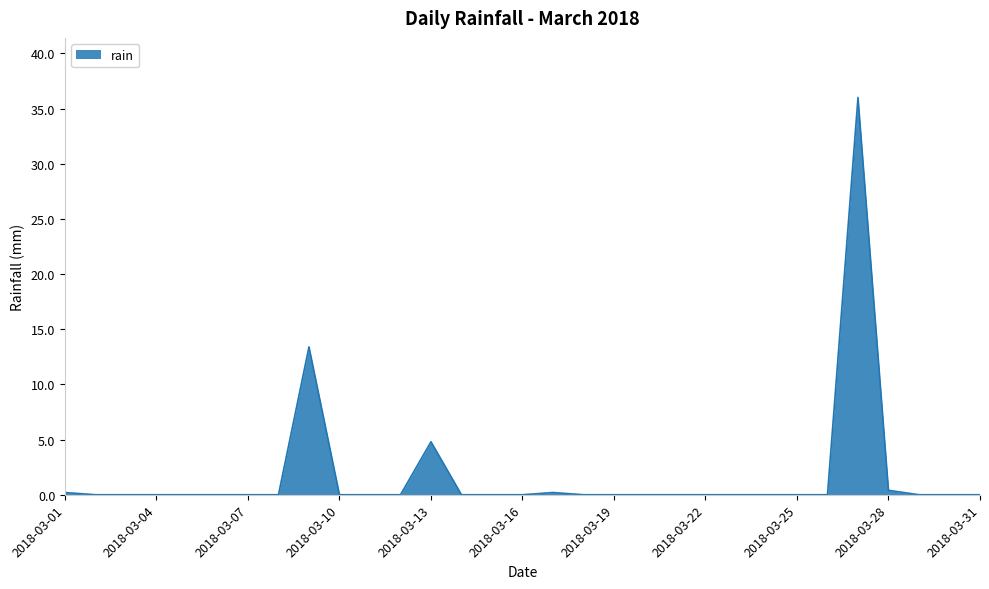

What is the difference between the maximum and minimum values?

36.0